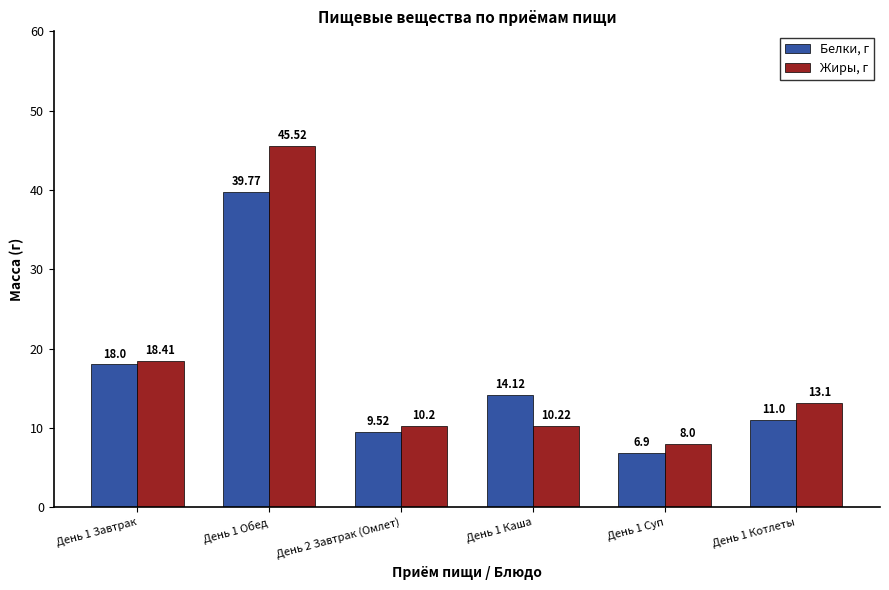

Reading left to right, transcribe all the data shown in this chart.

Белки, г: День 1 Завтрак=18.0	День 1 Обед=39.8	День 2 Завтрак (Омлет)=9.5	День 1 Каша=14.1	День 1 Суп=6.9	День 1 Котлеты=11.0
Жиры, г: День 1 Завтрак=18.4	День 1 Обед=45.5	День 2 Завтрак (Омлет)=10.2	День 1 Каша=10.2	День 1 Суп=8.0	День 1 Котлеты=13.1